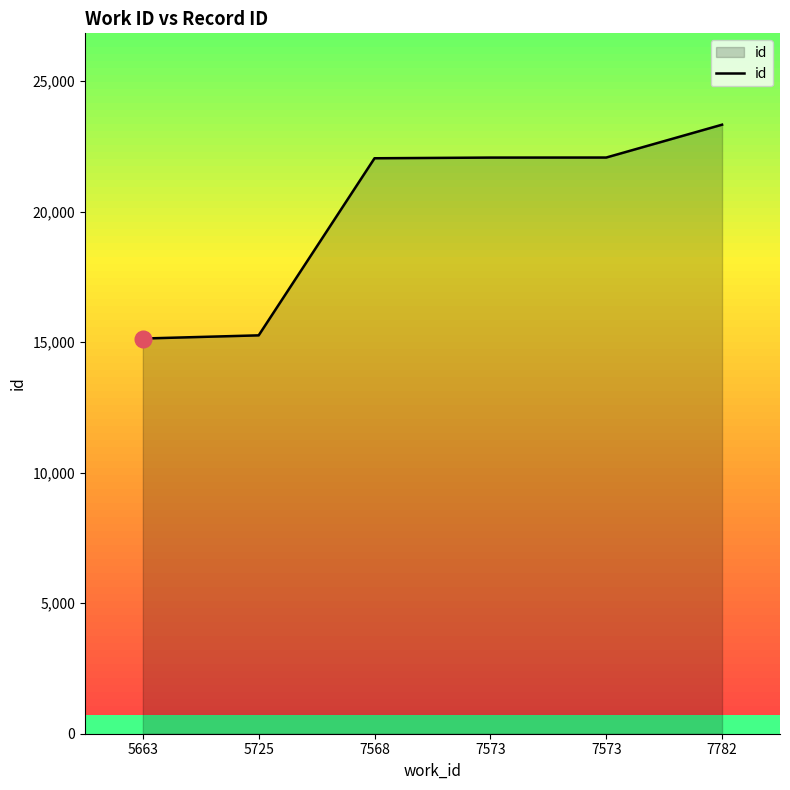

Does the chart have visible grid lines?

No